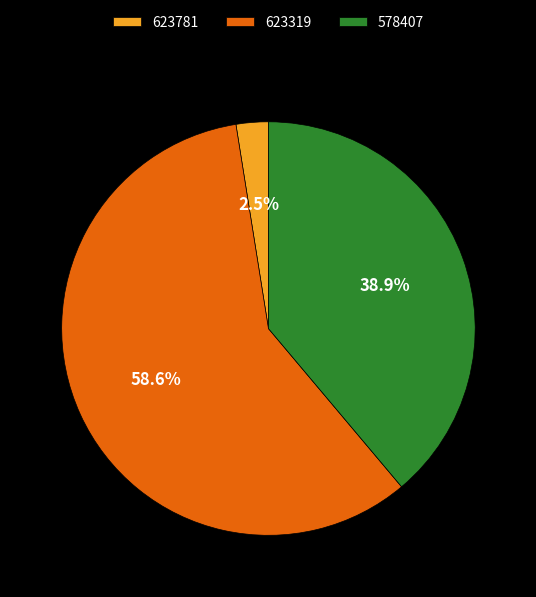

Is there a majority slice in this chart?

Yes